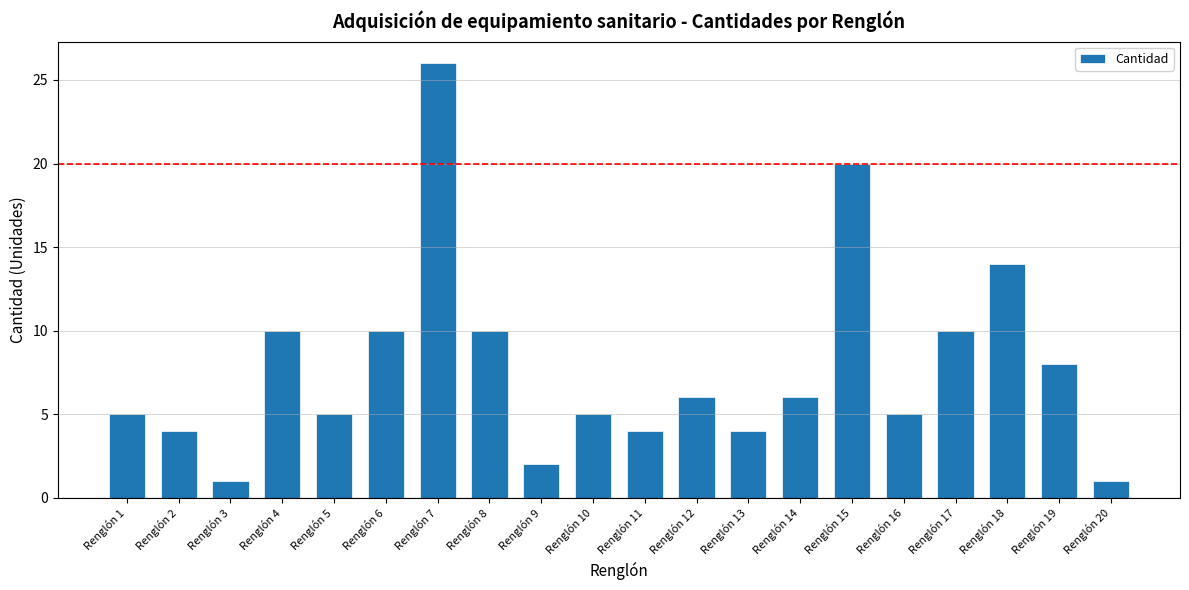

What is the sum of the values at Renglón 17 and Renglón 18?

24